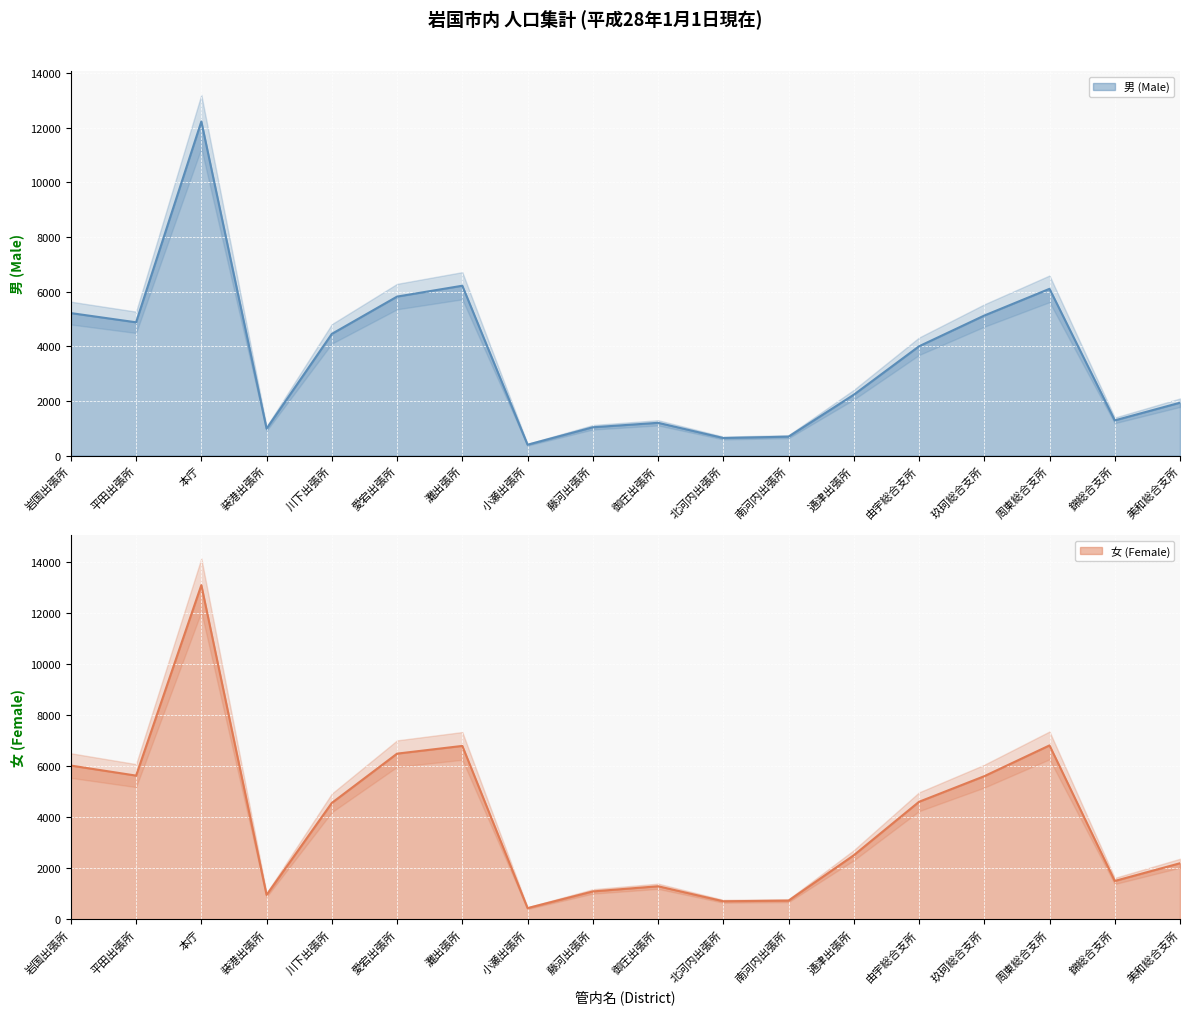

At how many categories does at least one series exceed 12210?

1